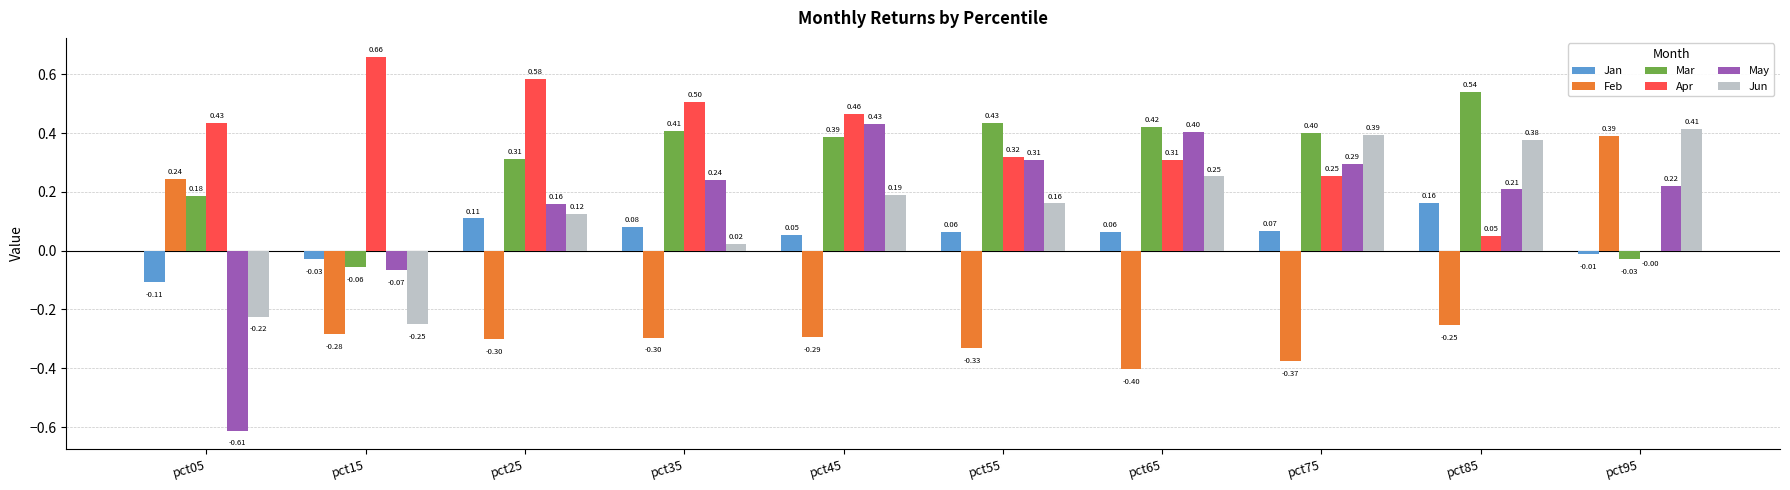

Read the Feb value at pct55.

-0.3